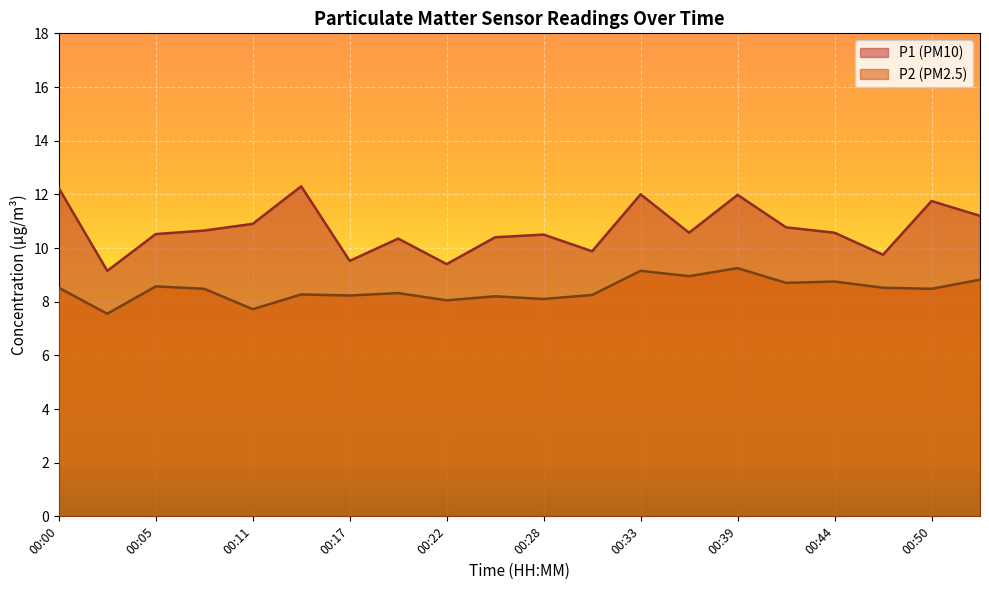

How many values in the P1 series exceed 10?

15